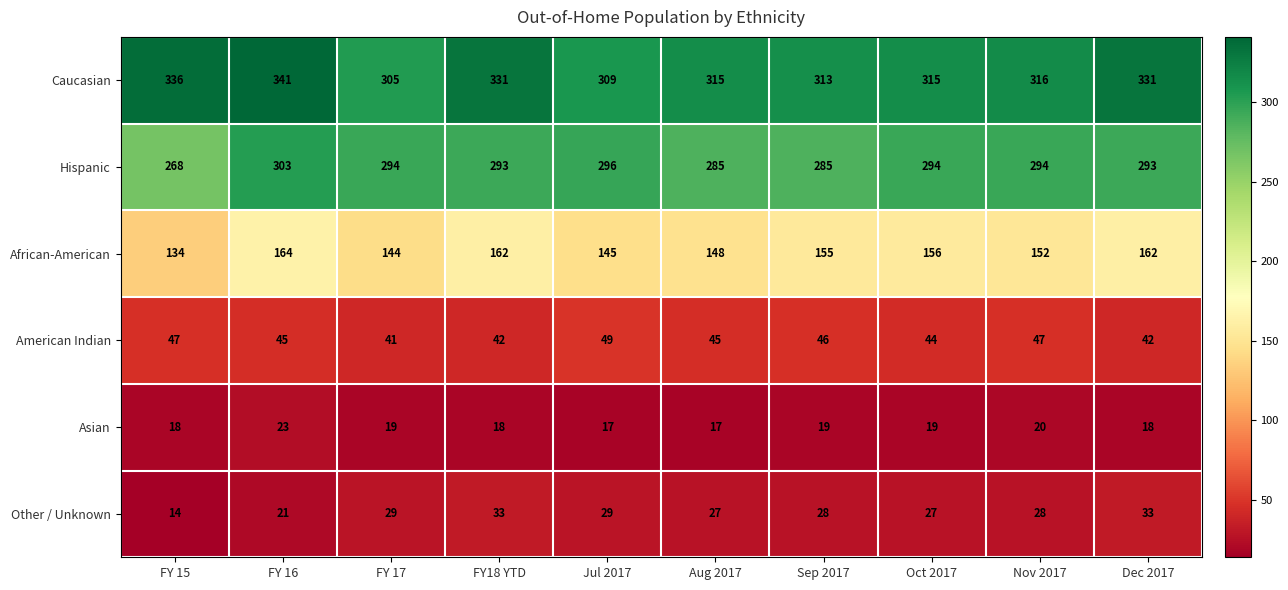

What is the sum of all Asian values?

188